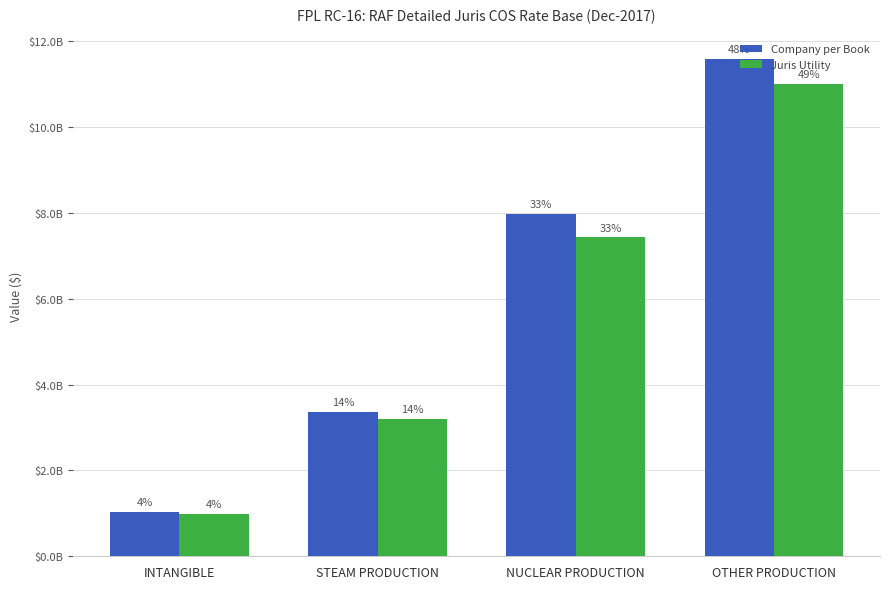

What is the value of the Company per Book bar at the 4th from the left?

11583999780.5